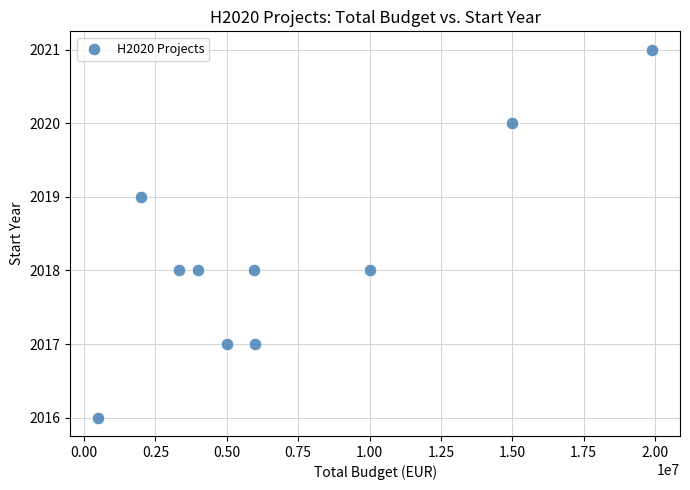

What is the average X value?

7167541